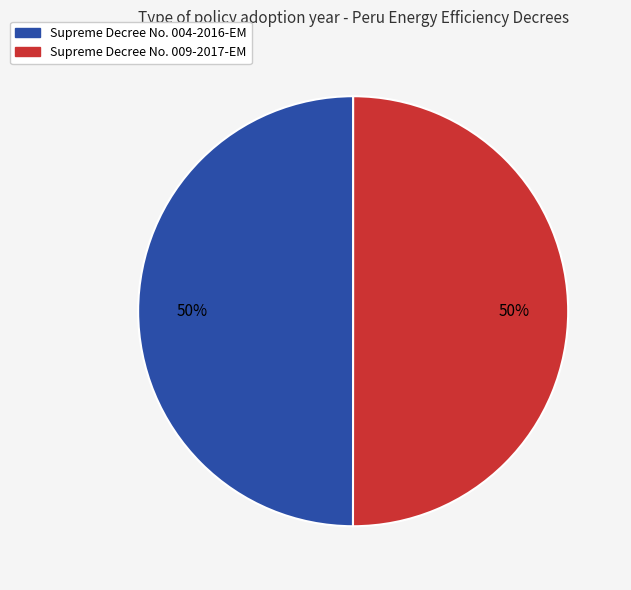

To the nearest percent, what is the average slice percentage?

50%